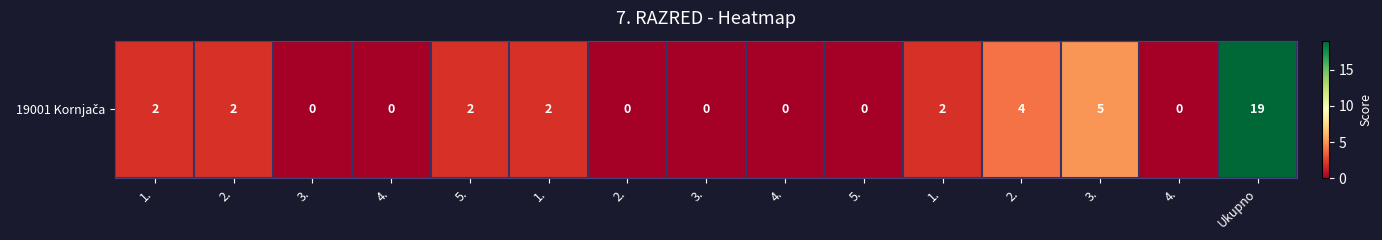

What is the maximum value shown in the chart?

19